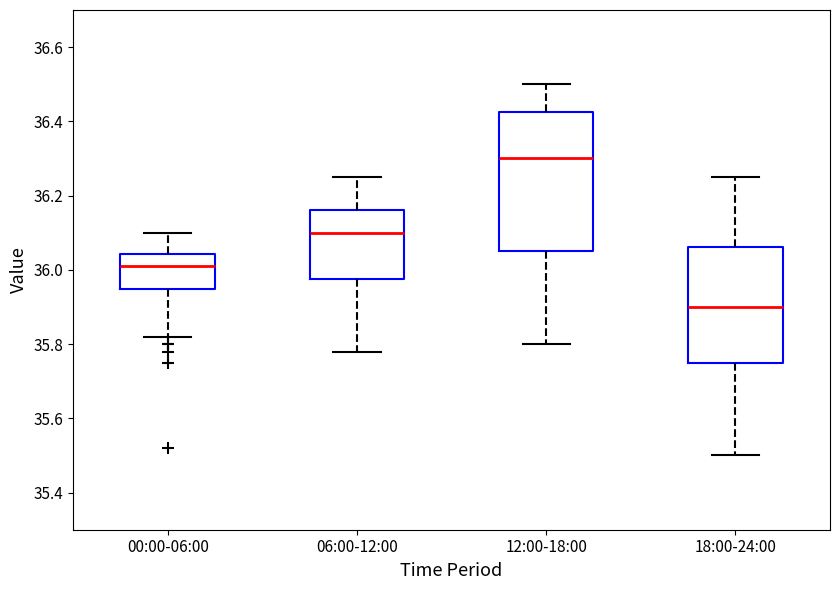

Where is the lower edge of the box for 00:00-06:00 on the y-axis? The values are not printed on the chart, so give them approximately, as read against the axis.

35.94